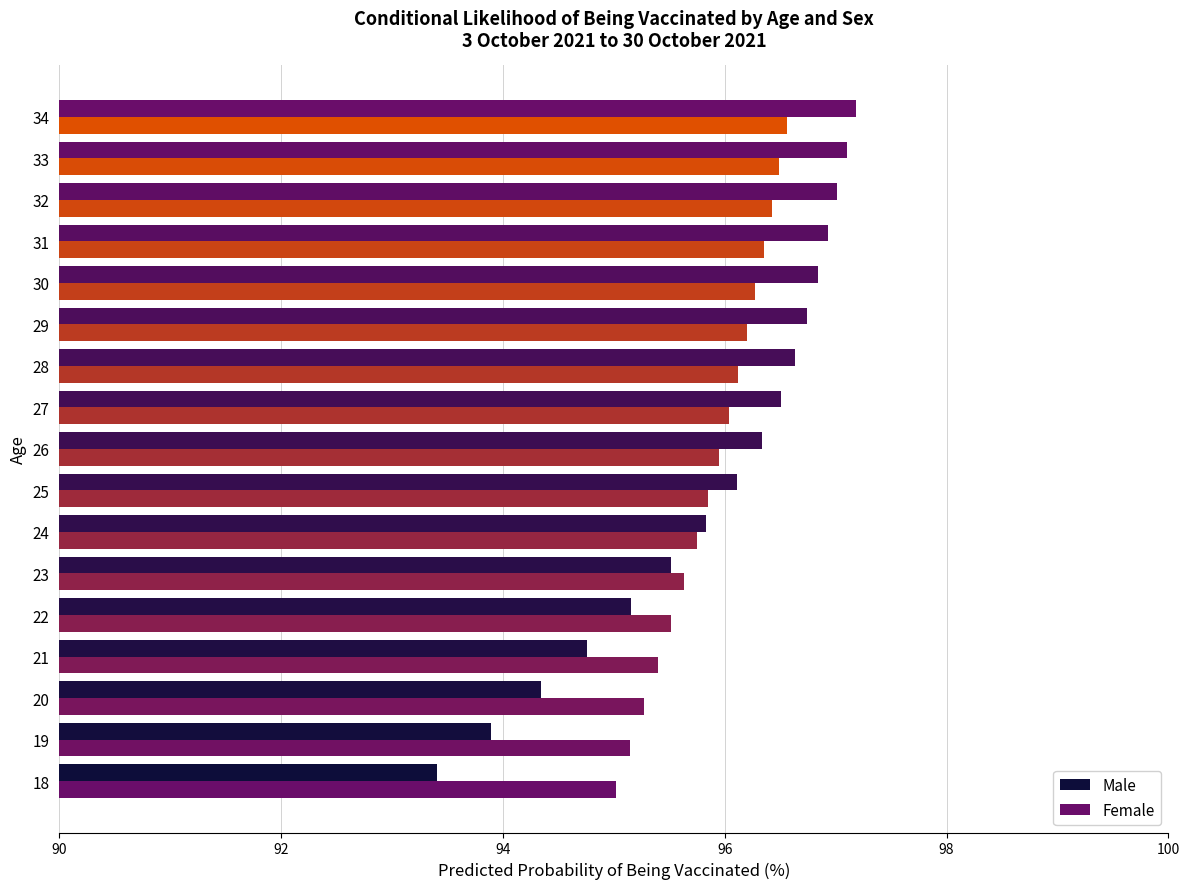

How many categories are shown in the chart?

17